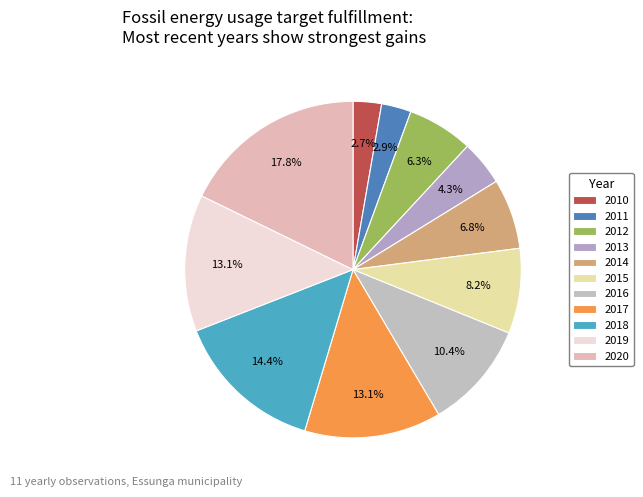

Rank the categories by value from lowest to highest.

2010, 2011, 2013, 2012, 2014, 2015, 2016, 2017, 2019, 2018, 2020